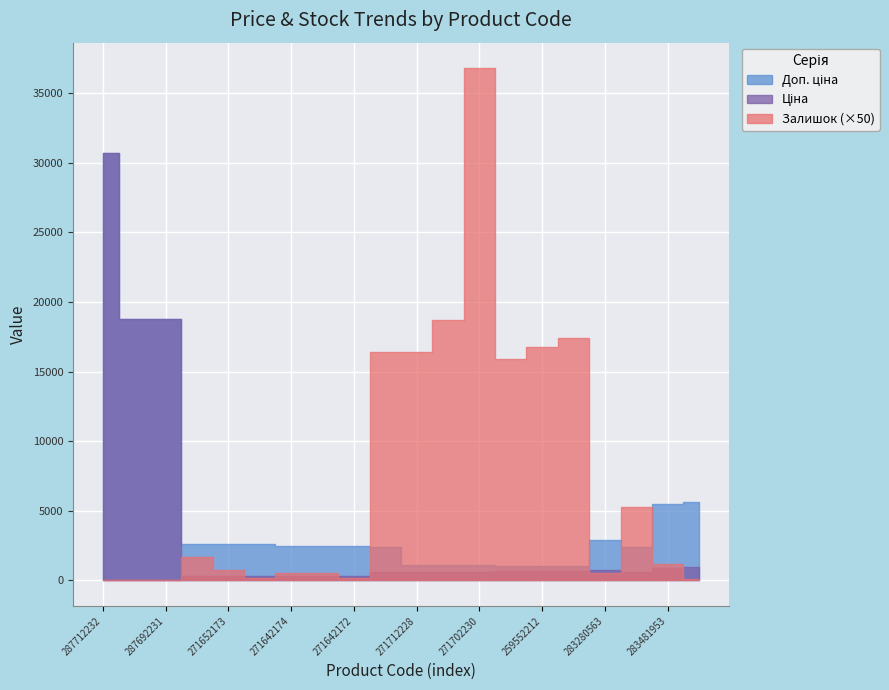

Is the value of Доп. ціна at 259552213 greater than the value of Ціна at 259552212?

Yes